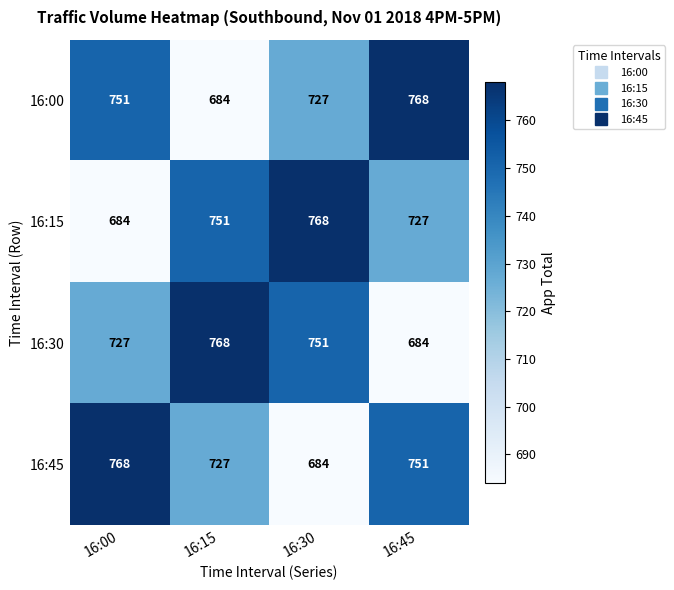

Reading left to right, what are all the values shown in this chart?

16:00: 751	684	727	768
16:15: 684	751	768	727
16:30: 727	768	751	684
16:45: 768	727	684	751